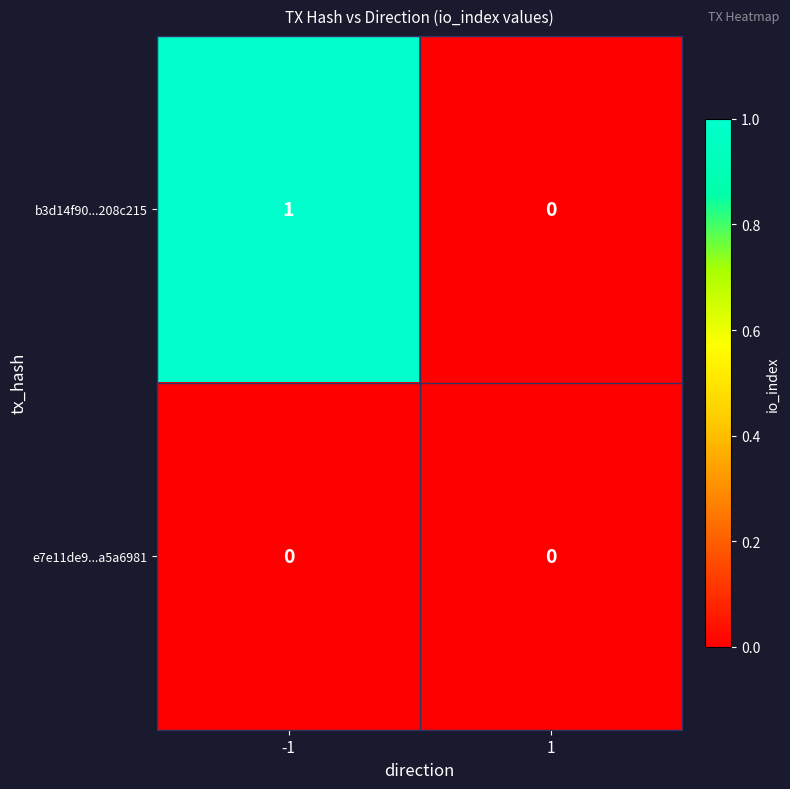

The e7e11de9...a5a6981 series shows 0 at 1. True or false?

True